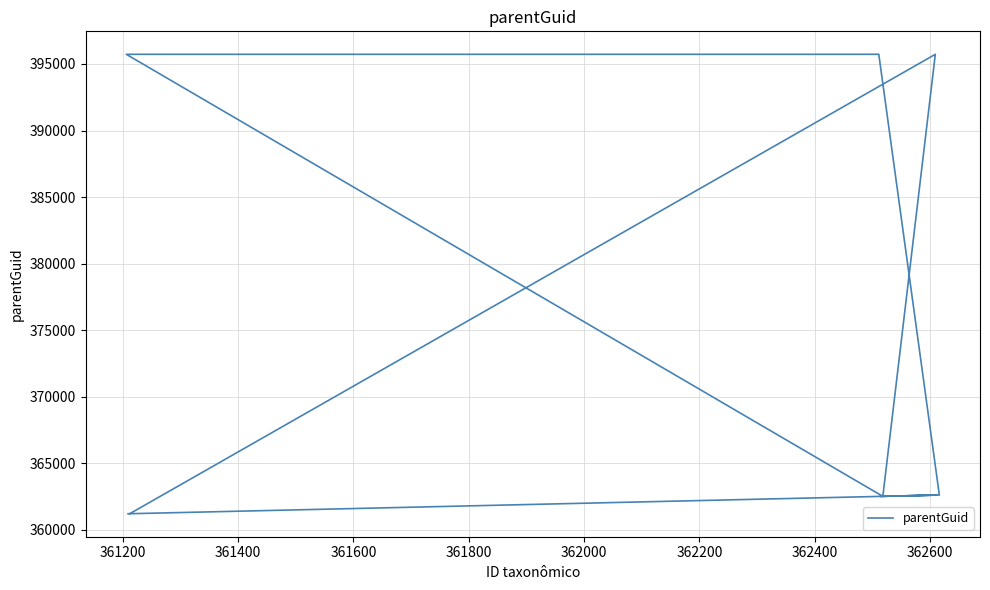

How many lines are shown in the chart?

1